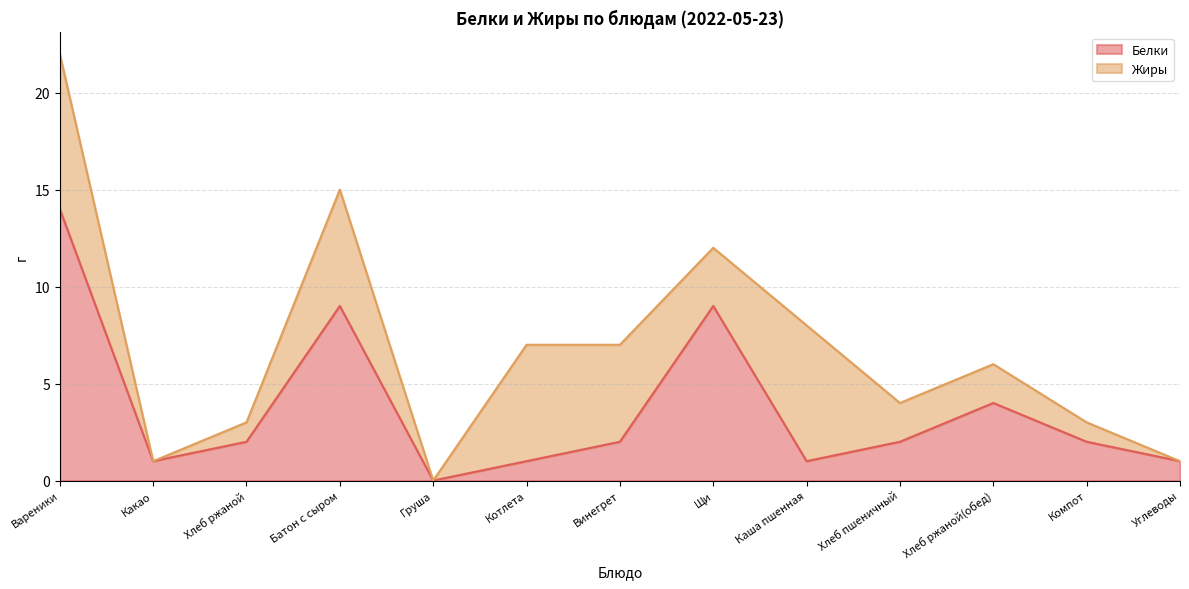

What is the sum of all values?

48